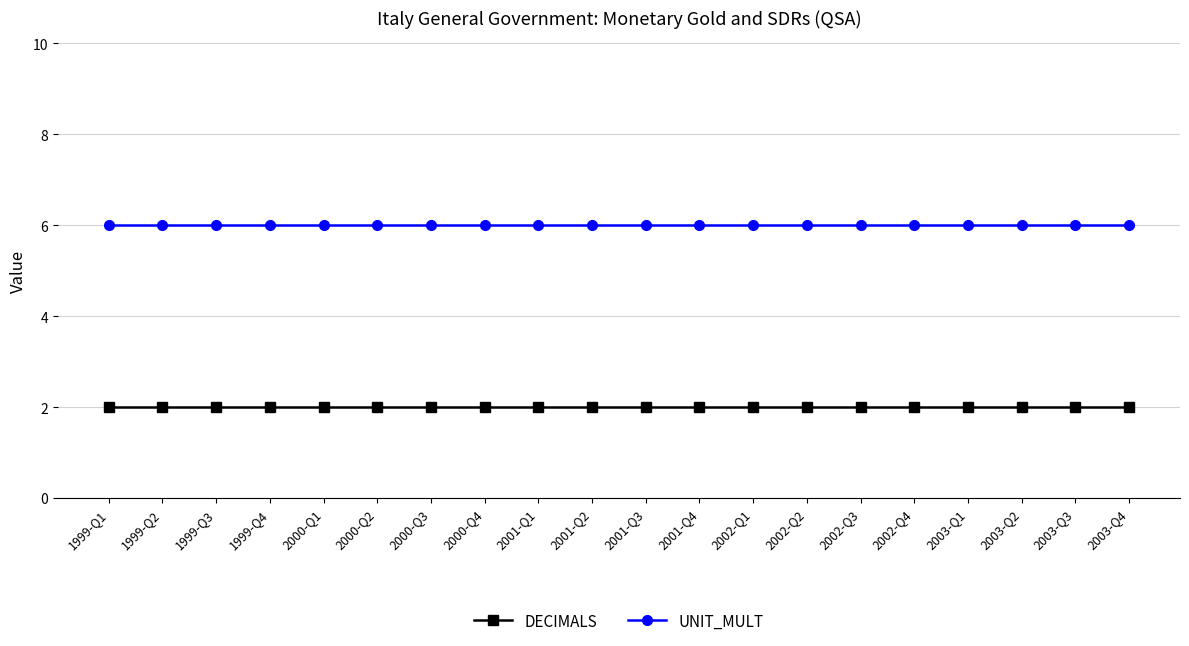

What is the average value of the UNIT_MULT series?

6